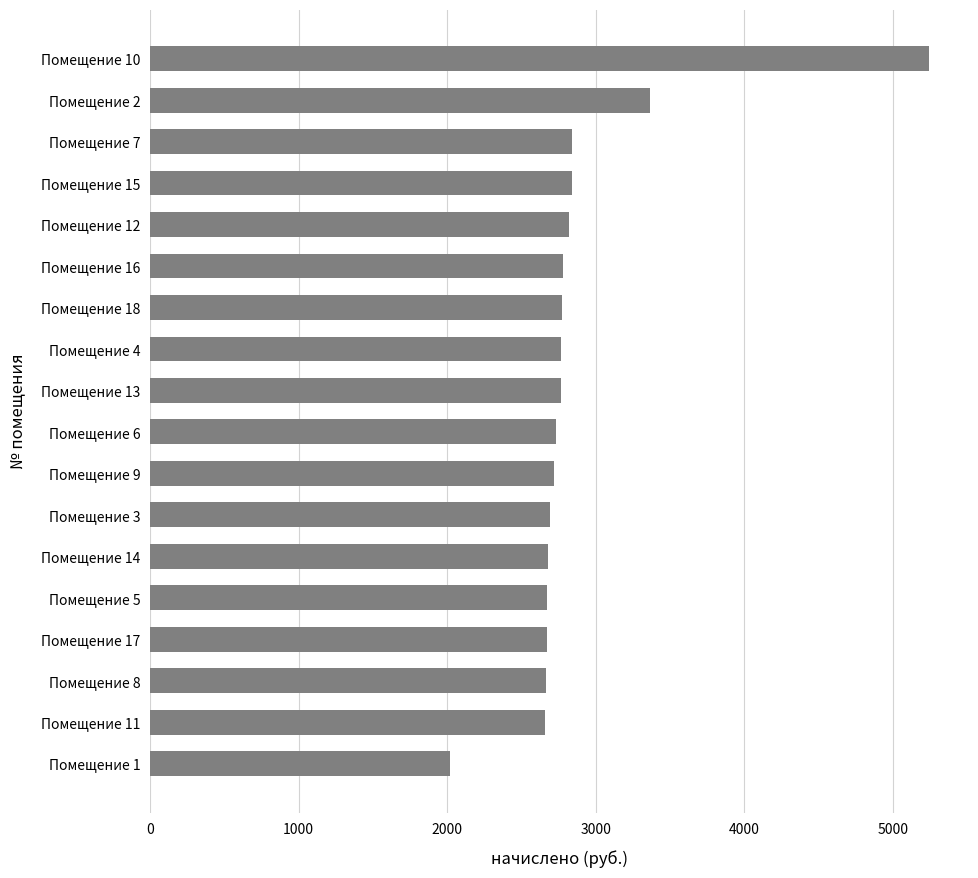

Is it true that the value at Помещение 11 is 2656.9?

True